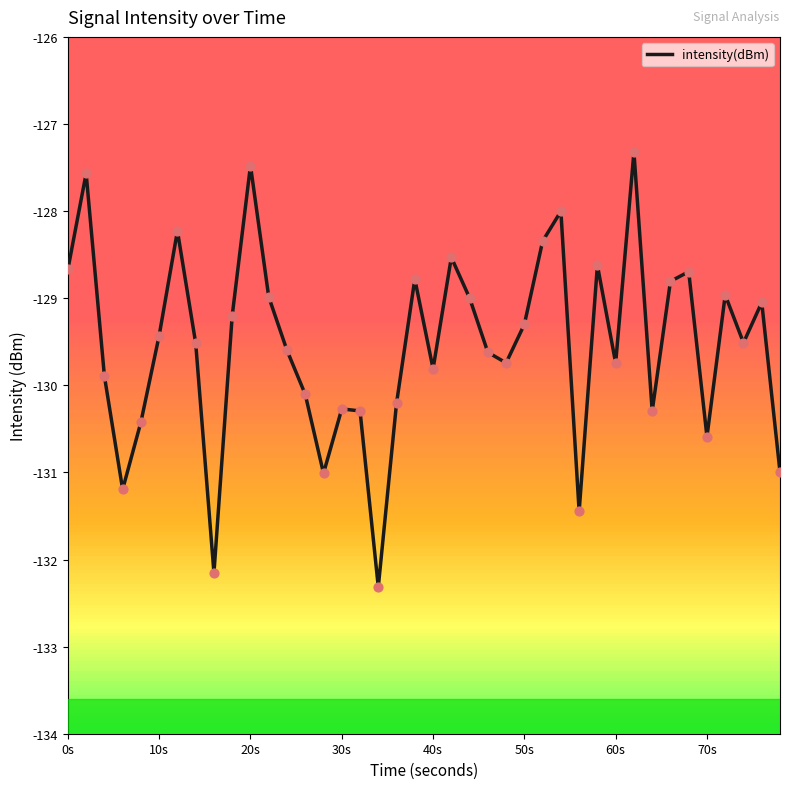

What is the greatest value displayed?

-127.3